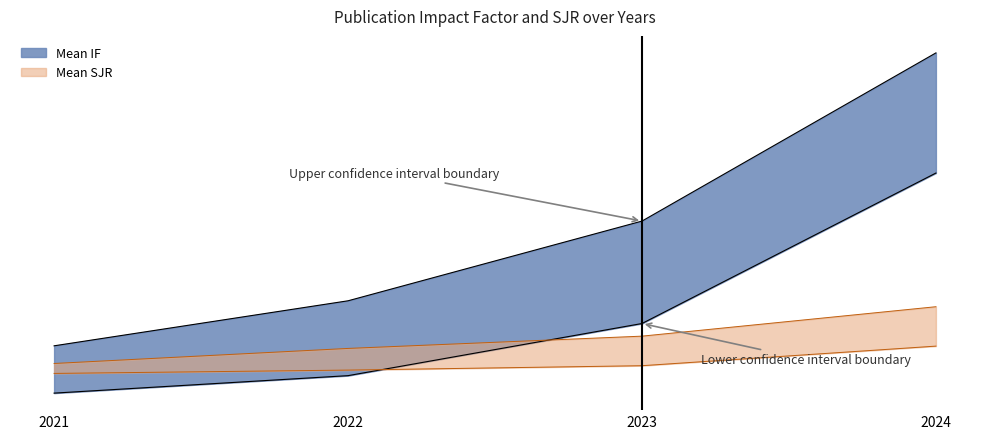

At which label is Mean IF closest to 25?

2024